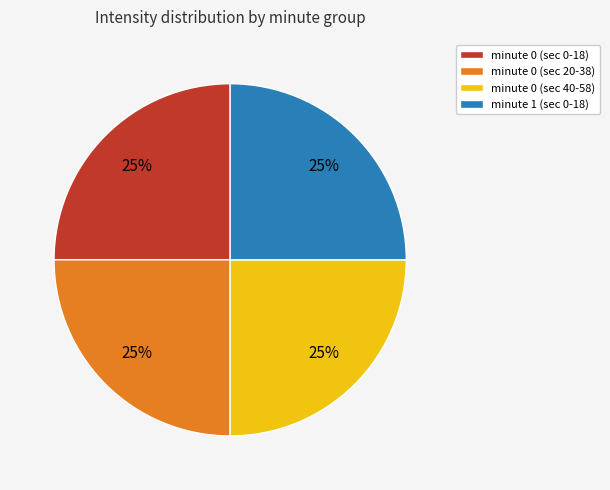

The minute 0 (sec 0-18) slice represents 18% of the pie. True or false?

False